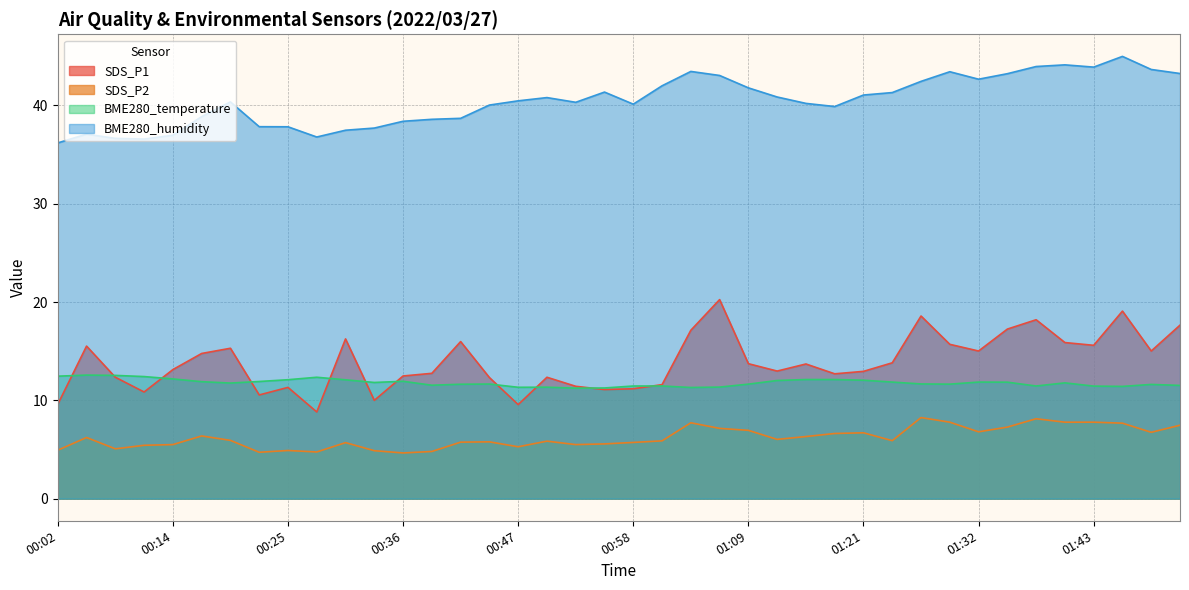

At which category does SDS_P1 reach its first local valley?

00:11